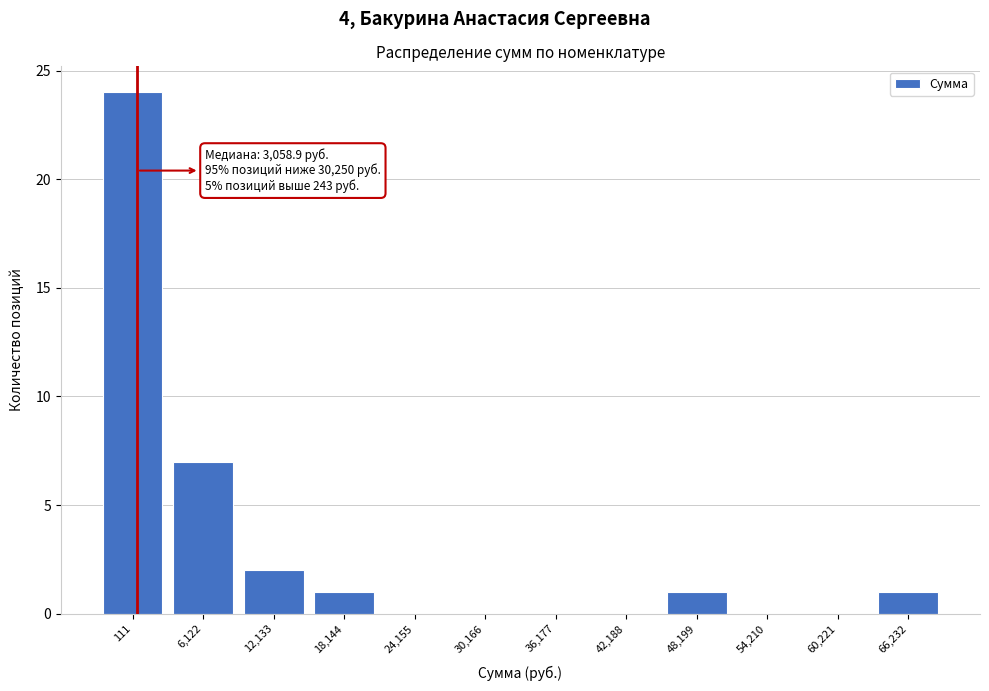

Reading left to right, list all the values displayed in this chart.

111=24	6,122=7	12,133=2	18,144=1	24,155=0	30,166=0	36,177=0	42,188=0	48,199=1	54,210=0	60,221=0	66,232=1